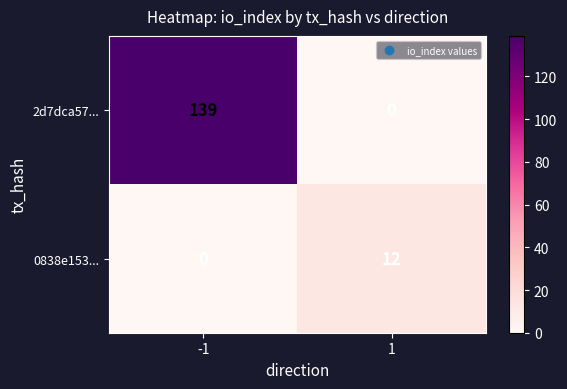

Which series has the largest total across all categories?

2d7dca57...